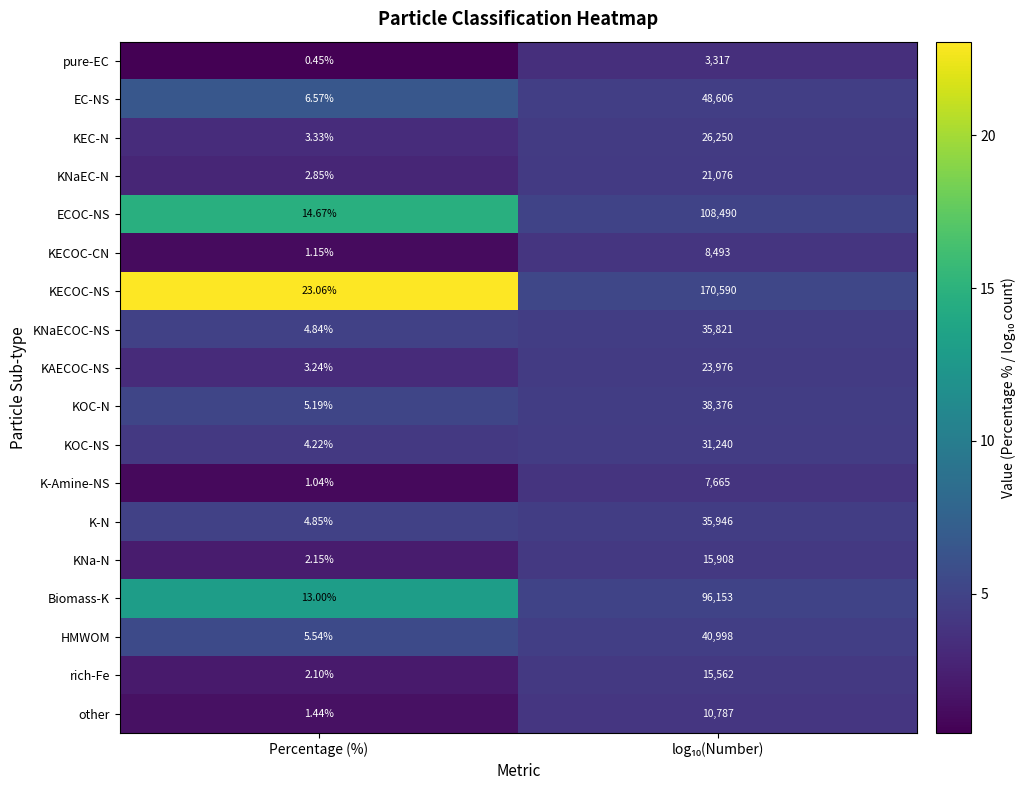

List the series in order of their peak value, highest first.

KECOC-NS, ECOC-NS, Biomass-K, EC-NS, HMWOM, KOC-N, K-N, KNaECOC-NS, KOC-NS, KEC-N, KAECOC-NS, KNaEC-N, KNa-N, rich-Fe, other, KECOC-CN, K-Amine-NS, pure-EC